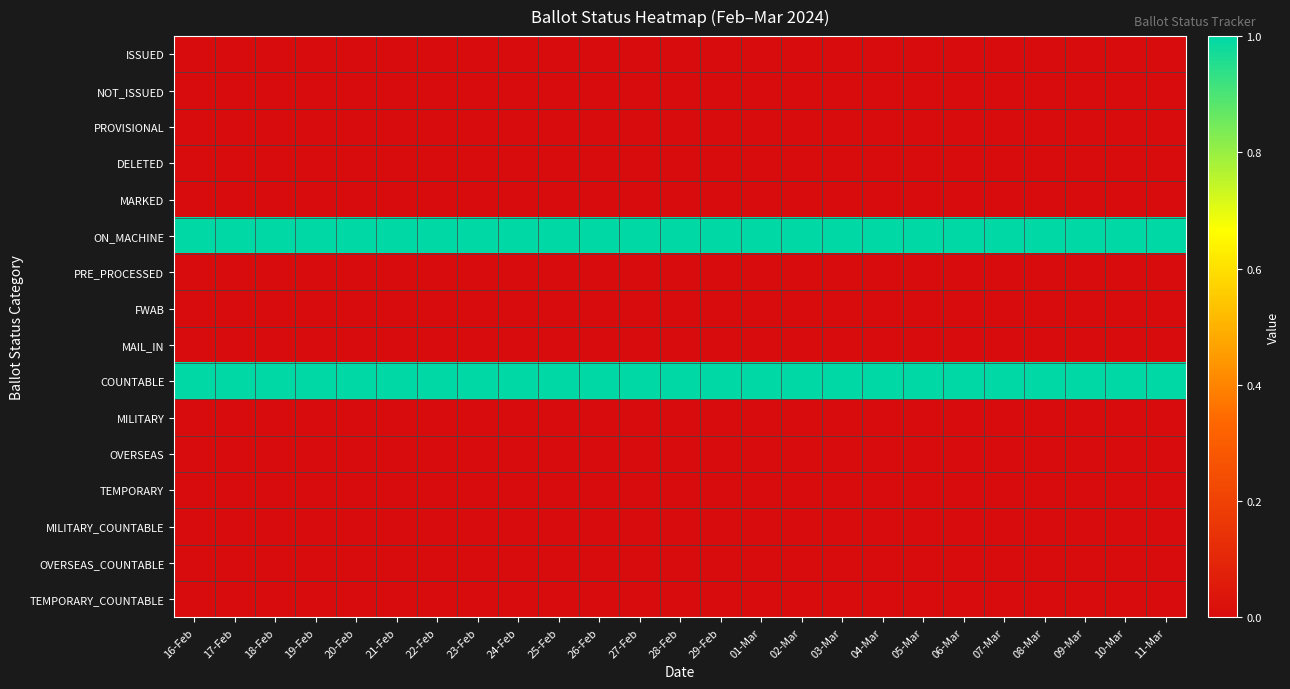

Reading left to right, list all the values displayed in this chart.

ISSUED: 16-Feb=0	17-Feb=0	18-Feb=0	19-Feb=0	20-Feb=0	21-Feb=0	22-Feb=0	23-Feb=0	24-Feb=0	25-Feb=0	26-Feb=0	27-Feb=0	28-Feb=0	29-Feb=0	01-Mar=0	02-Mar=0	03-Mar=0	04-Mar=0	05-Mar=0	06-Mar=0	07-Mar=0	08-Mar=0	09-Mar=0	10-Mar=0	11-Mar=0
NOT_ISSUED: 16-Feb=0	17-Feb=0	18-Feb=0	19-Feb=0	20-Feb=0	21-Feb=0	22-Feb=0	23-Feb=0	24-Feb=0	25-Feb=0	26-Feb=0	27-Feb=0	28-Feb=0	29-Feb=0	01-Mar=0	02-Mar=0	03-Mar=0	04-Mar=0	05-Mar=0	06-Mar=0	07-Mar=0	08-Mar=0	09-Mar=0	10-Mar=0	11-Mar=0
PROVISIONAL: 16-Feb=0	17-Feb=0	18-Feb=0	19-Feb=0	20-Feb=0	21-Feb=0	22-Feb=0	23-Feb=0	24-Feb=0	25-Feb=0	26-Feb=0	27-Feb=0	28-Feb=0	29-Feb=0	01-Mar=0	02-Mar=0	03-Mar=0	04-Mar=0	05-Mar=0	06-Mar=0	07-Mar=0	08-Mar=0	09-Mar=0	10-Mar=0	11-Mar=0
DELETED: 16-Feb=0	17-Feb=0	18-Feb=0	19-Feb=0	20-Feb=0	21-Feb=0	22-Feb=0	23-Feb=0	24-Feb=0	25-Feb=0	26-Feb=0	27-Feb=0	28-Feb=0	29-Feb=0	01-Mar=0	02-Mar=0	03-Mar=0	04-Mar=0	05-Mar=0	06-Mar=0	07-Mar=0	08-Mar=0	09-Mar=0	10-Mar=0	11-Mar=0
MARKED: 16-Feb=0	17-Feb=0	18-Feb=0	19-Feb=0	20-Feb=0	21-Feb=0	22-Feb=0	23-Feb=0	24-Feb=0	25-Feb=0	26-Feb=0	27-Feb=0	28-Feb=0	29-Feb=0	01-Mar=0	02-Mar=0	03-Mar=0	04-Mar=0	05-Mar=0	06-Mar=0	07-Mar=0	08-Mar=0	09-Mar=0	10-Mar=0	11-Mar=0
ON_MACHINE: 16-Feb=1	17-Feb=1	18-Feb=1	19-Feb=1	20-Feb=1	21-Feb=1	22-Feb=1	23-Feb=1	24-Feb=1	25-Feb=1	26-Feb=1	27-Feb=1	28-Feb=1	29-Feb=1	01-Mar=1	02-Mar=1	03-Mar=1	04-Mar=1	05-Mar=1	06-Mar=1	07-Mar=1	08-Mar=1	09-Mar=1	10-Mar=1	11-Mar=1
PRE_PROCESSED: 16-Feb=0	17-Feb=0	18-Feb=0	19-Feb=0	20-Feb=0	21-Feb=0	22-Feb=0	23-Feb=0	24-Feb=0	25-Feb=0	26-Feb=0	27-Feb=0	28-Feb=0	29-Feb=0	01-Mar=0	02-Mar=0	03-Mar=0	04-Mar=0	05-Mar=0	06-Mar=0	07-Mar=0	08-Mar=0	09-Mar=0	10-Mar=0	11-Mar=0
FWAB: 16-Feb=0	17-Feb=0	18-Feb=0	19-Feb=0	20-Feb=0	21-Feb=0	22-Feb=0	23-Feb=0	24-Feb=0	25-Feb=0	26-Feb=0	27-Feb=0	28-Feb=0	29-Feb=0	01-Mar=0	02-Mar=0	03-Mar=0	04-Mar=0	05-Mar=0	06-Mar=0	07-Mar=0	08-Mar=0	09-Mar=0	10-Mar=0	11-Mar=0
MAIL_IN: 16-Feb=0	17-Feb=0	18-Feb=0	19-Feb=0	20-Feb=0	21-Feb=0	22-Feb=0	23-Feb=0	24-Feb=0	25-Feb=0	26-Feb=0	27-Feb=0	28-Feb=0	29-Feb=0	01-Mar=0	02-Mar=0	03-Mar=0	04-Mar=0	05-Mar=0	06-Mar=0	07-Mar=0	08-Mar=0	09-Mar=0	10-Mar=0	11-Mar=0
COUNTABLE: 16-Feb=1	17-Feb=1	18-Feb=1	19-Feb=1	20-Feb=1	21-Feb=1	22-Feb=1	23-Feb=1	24-Feb=1	25-Feb=1	26-Feb=1	27-Feb=1	28-Feb=1	29-Feb=1	01-Mar=1	02-Mar=1	03-Mar=1	04-Mar=1	05-Mar=1	06-Mar=1	07-Mar=1	08-Mar=1	09-Mar=1	10-Mar=1	11-Mar=1
MILITARY: 16-Feb=0	17-Feb=0	18-Feb=0	19-Feb=0	20-Feb=0	21-Feb=0	22-Feb=0	23-Feb=0	24-Feb=0	25-Feb=0	26-Feb=0	27-Feb=0	28-Feb=0	29-Feb=0	01-Mar=0	02-Mar=0	03-Mar=0	04-Mar=0	05-Mar=0	06-Mar=0	07-Mar=0	08-Mar=0	09-Mar=0	10-Mar=0	11-Mar=0
OVERSEAS: 16-Feb=0	17-Feb=0	18-Feb=0	19-Feb=0	20-Feb=0	21-Feb=0	22-Feb=0	23-Feb=0	24-Feb=0	25-Feb=0	26-Feb=0	27-Feb=0	28-Feb=0	29-Feb=0	01-Mar=0	02-Mar=0	03-Mar=0	04-Mar=0	05-Mar=0	06-Mar=0	07-Mar=0	08-Mar=0	09-Mar=0	10-Mar=0	11-Mar=0
TEMPORARY: 16-Feb=0	17-Feb=0	18-Feb=0	19-Feb=0	20-Feb=0	21-Feb=0	22-Feb=0	23-Feb=0	24-Feb=0	25-Feb=0	26-Feb=0	27-Feb=0	28-Feb=0	29-Feb=0	01-Mar=0	02-Mar=0	03-Mar=0	04-Mar=0	05-Mar=0	06-Mar=0	07-Mar=0	08-Mar=0	09-Mar=0	10-Mar=0	11-Mar=0
MILITARY_COUNTABLE: 16-Feb=0	17-Feb=0	18-Feb=0	19-Feb=0	20-Feb=0	21-Feb=0	22-Feb=0	23-Feb=0	24-Feb=0	25-Feb=0	26-Feb=0	27-Feb=0	28-Feb=0	29-Feb=0	01-Mar=0	02-Mar=0	03-Mar=0	04-Mar=0	05-Mar=0	06-Mar=0	07-Mar=0	08-Mar=0	09-Mar=0	10-Mar=0	11-Mar=0
OVERSEAS_COUNTABLE: 16-Feb=0	17-Feb=0	18-Feb=0	19-Feb=0	20-Feb=0	21-Feb=0	22-Feb=0	23-Feb=0	24-Feb=0	25-Feb=0	26-Feb=0	27-Feb=0	28-Feb=0	29-Feb=0	01-Mar=0	02-Mar=0	03-Mar=0	04-Mar=0	05-Mar=0	06-Mar=0	07-Mar=0	08-Mar=0	09-Mar=0	10-Mar=0	11-Mar=0
TEMPORARY_COUNTABLE: 16-Feb=0	17-Feb=0	18-Feb=0	19-Feb=0	20-Feb=0	21-Feb=0	22-Feb=0	23-Feb=0	24-Feb=0	25-Feb=0	26-Feb=0	27-Feb=0	28-Feb=0	29-Feb=0	01-Mar=0	02-Mar=0	03-Mar=0	04-Mar=0	05-Mar=0	06-Mar=0	07-Mar=0	08-Mar=0	09-Mar=0	10-Mar=0	11-Mar=0